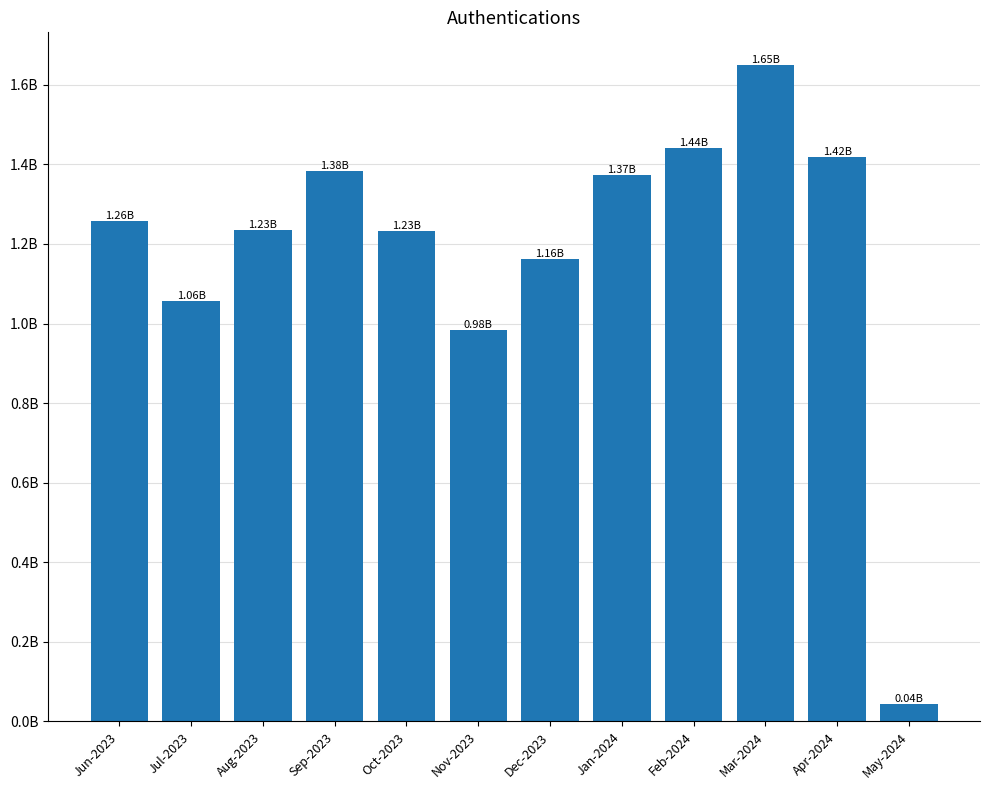

What is the label of the 11th bar from the left?

Apr-2024